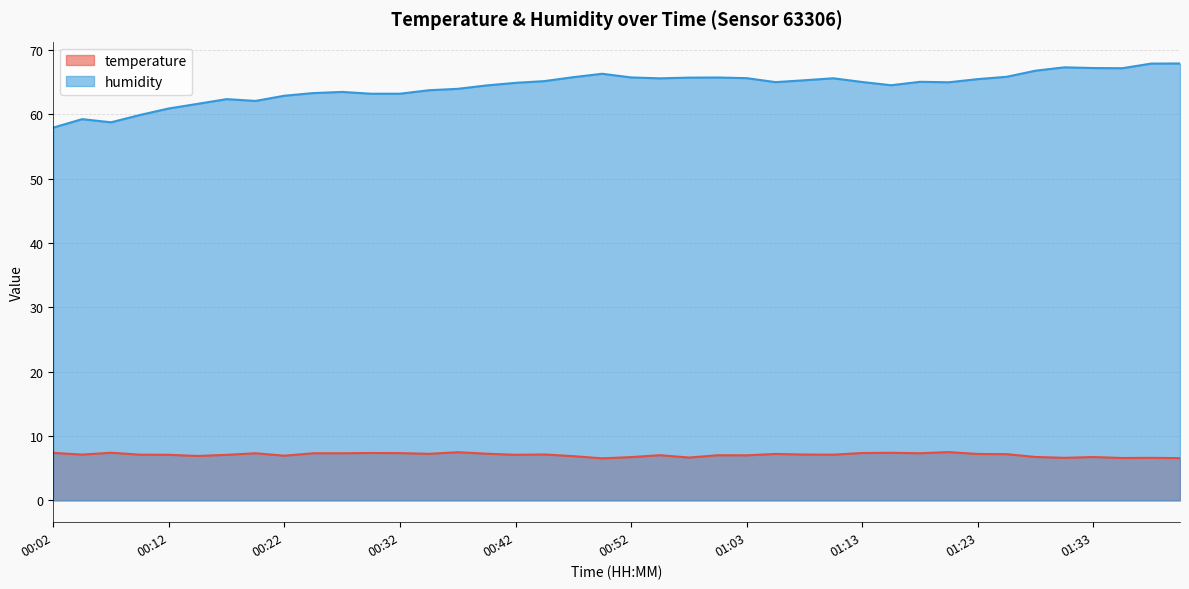

List the series in order of their peak value, highest first.

humidity, temperature